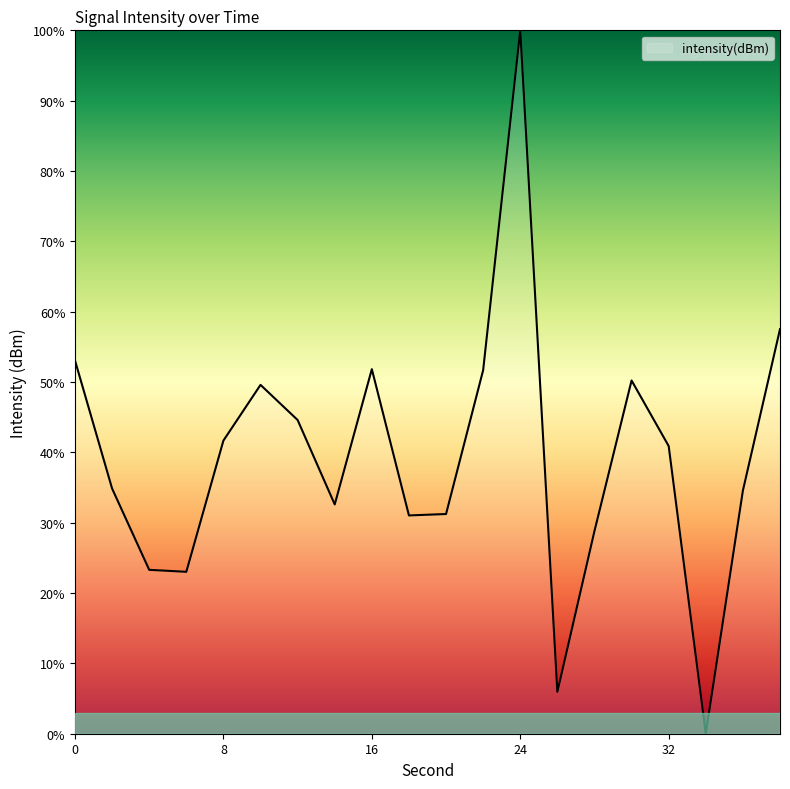

What is the difference between the maximum and minimum values?

100.0